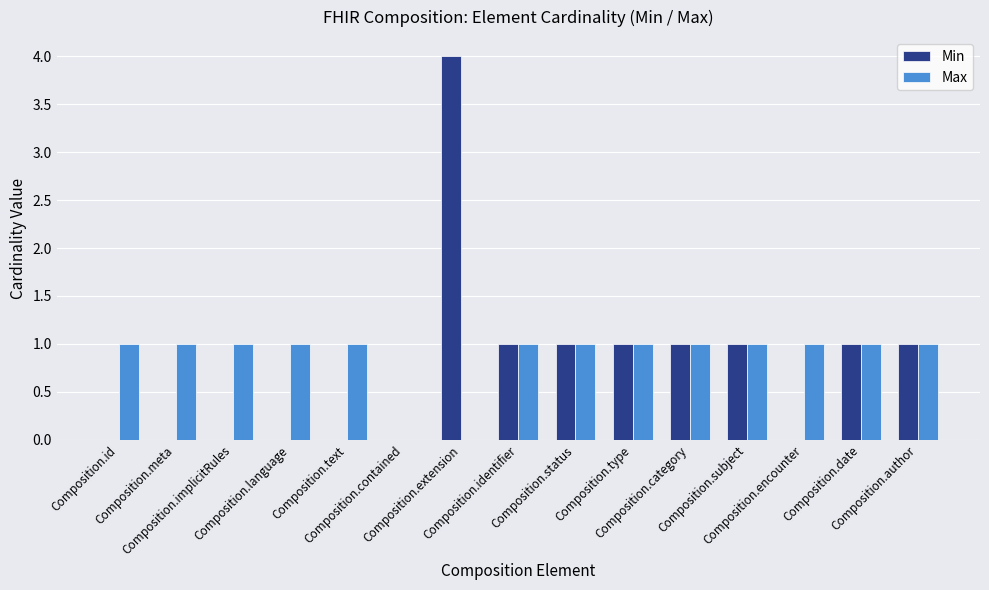

What is the sum of all Min values?

11